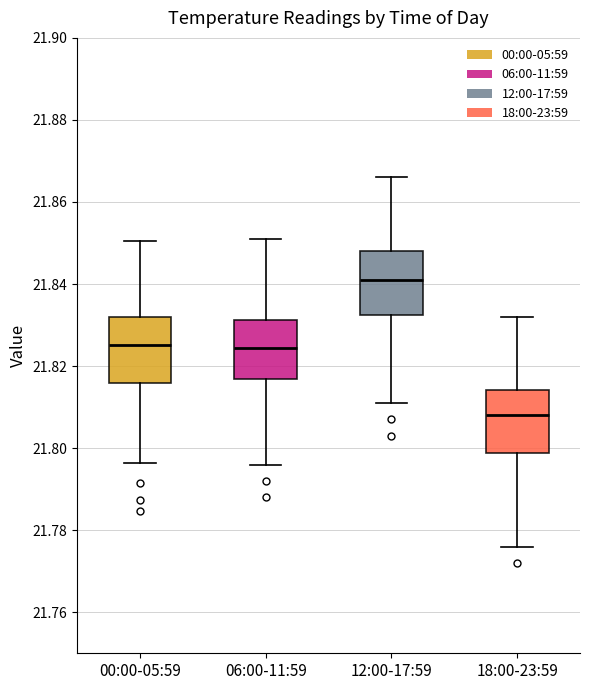

Reading left to right, transcribe this box plot: for each box, give where its median line is, the range the box spans, and where its two whiskers end, as read against the y-axis. The values are not printed on the chart, so give them approximately, as read against the axis.

00:00-05:59: median 21.826, box 21.816 to 21.832, whiskers 21.796 to 21.850
06:00-11:59: median 21.824, box 21.816 to 21.832, whiskers 21.796 to 21.852
12:00-17:59: median 21.842, box 21.832 to 21.848, whiskers 21.812 to 21.866
18:00-23:59: median 21.808, box 21.798 to 21.814, whiskers 21.776 to 21.832